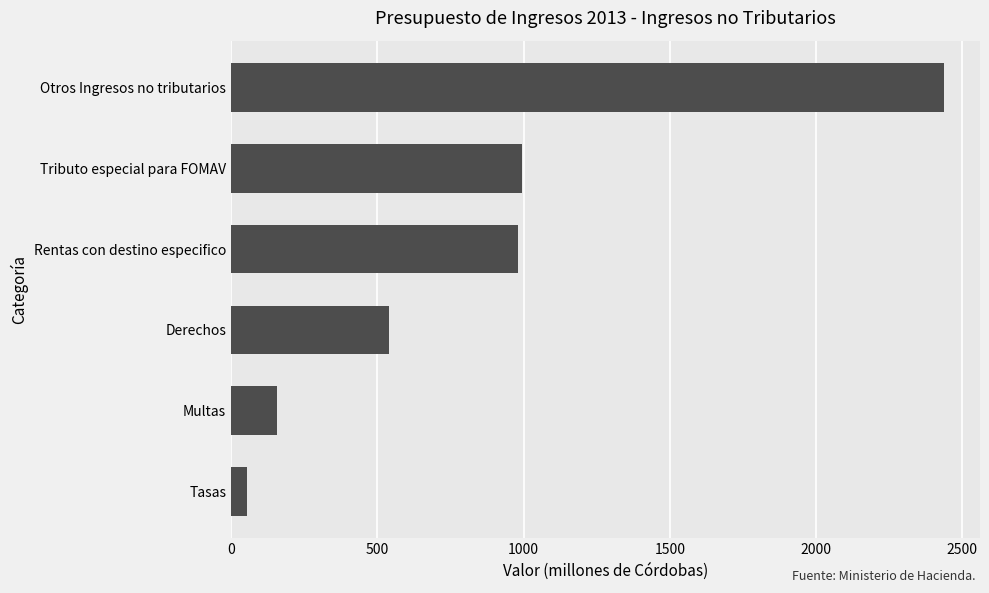

The chart shows a value of 1520.3 at Tributo especial para FOMAV. True or false?

False